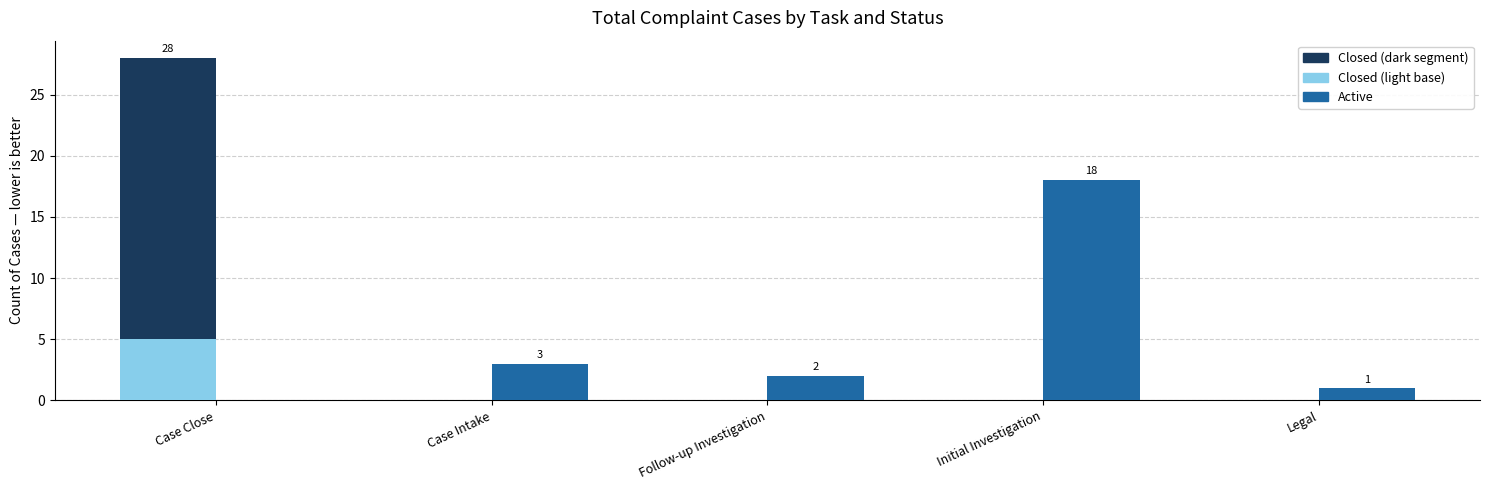

Which series has the largest range (max minus min)?

Closed (top)